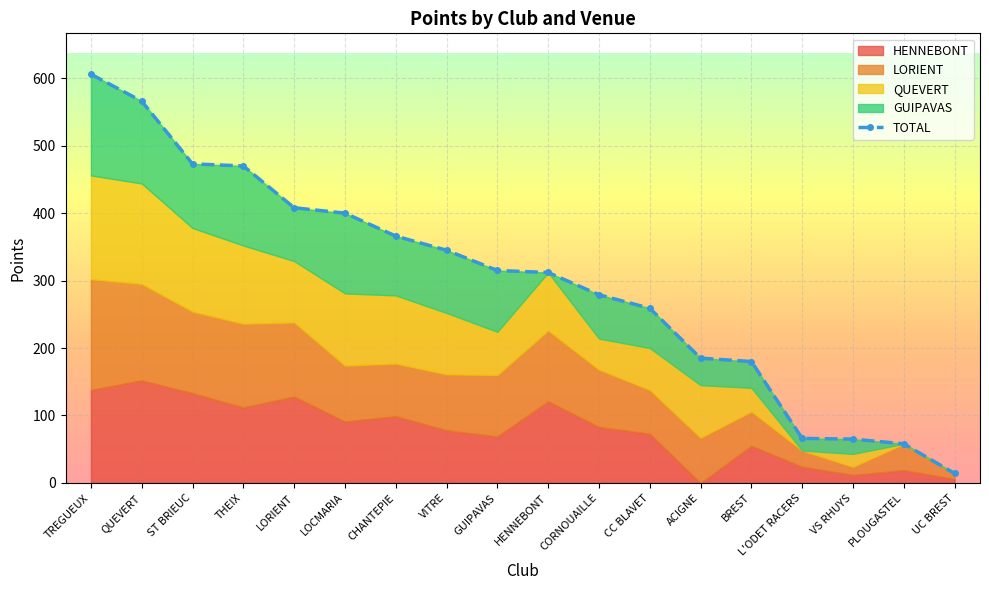

At which label does the data first exceed 315?

TREGUEUX